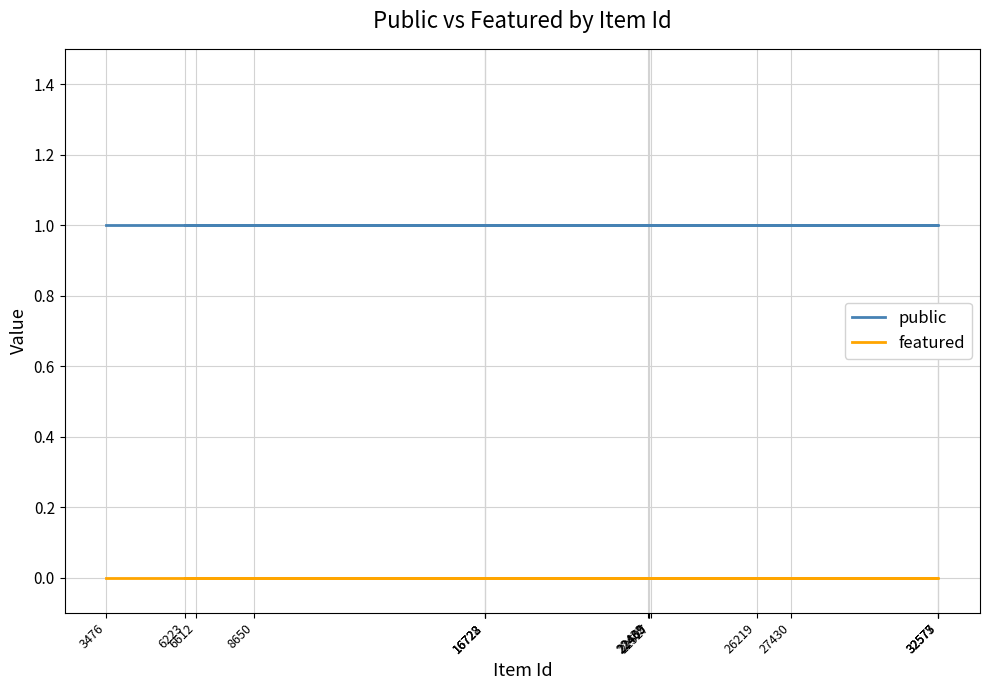

At which category does the chart reach its peak across all series?

27430